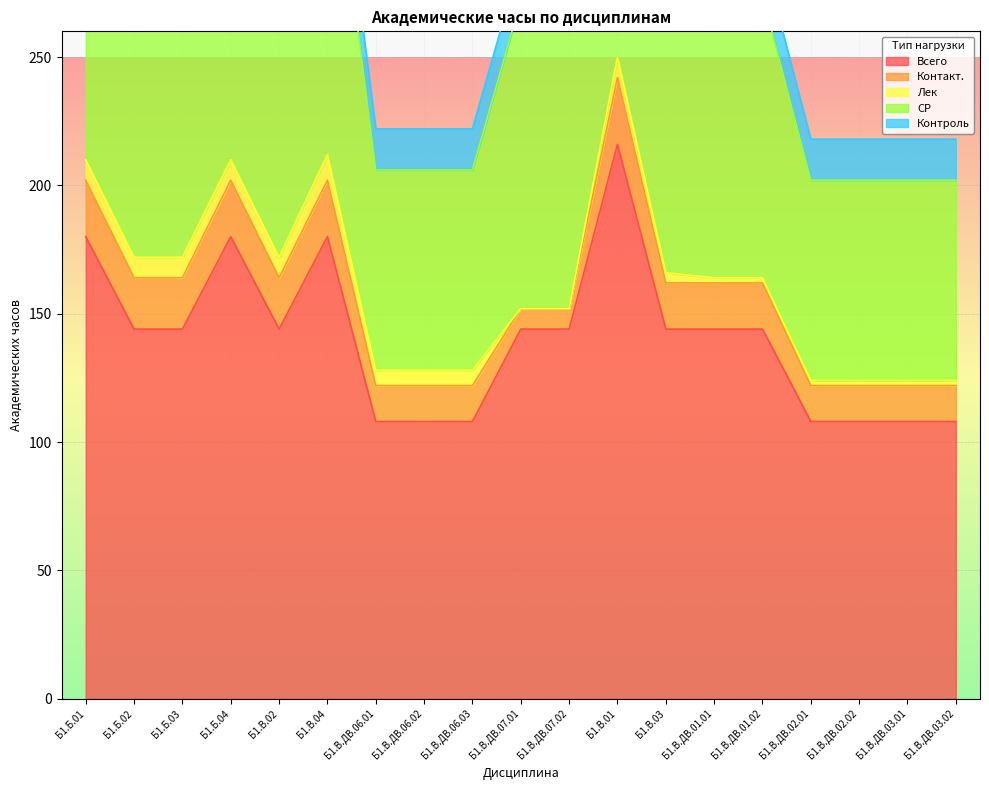

At which category does the chart reach its minimum across all series?

Б1.В.ДВ.07.01